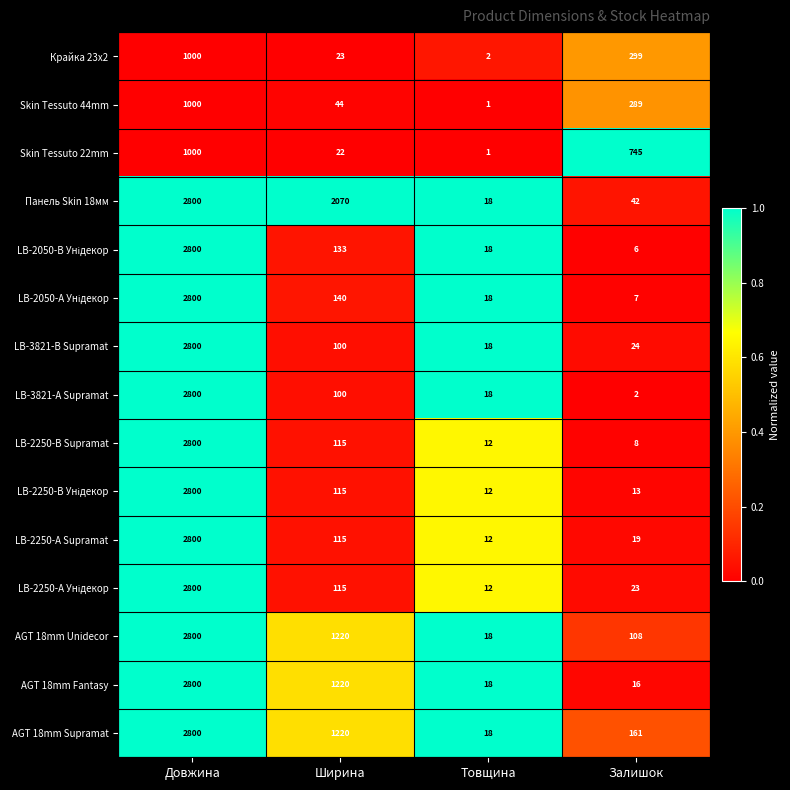

List the labels in order of Панель Skin 18мм value, smallest first.

Товщина, Залишок, Ширина, Довжина